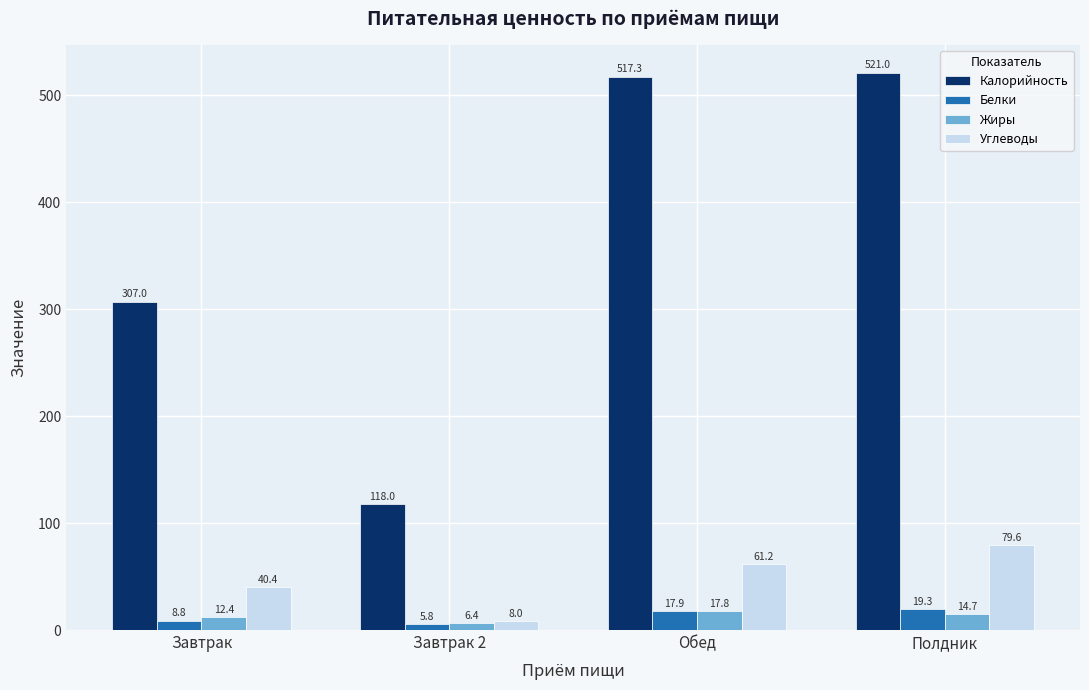

True or false: Калорийность has a value of 517.3 at Обед.

True